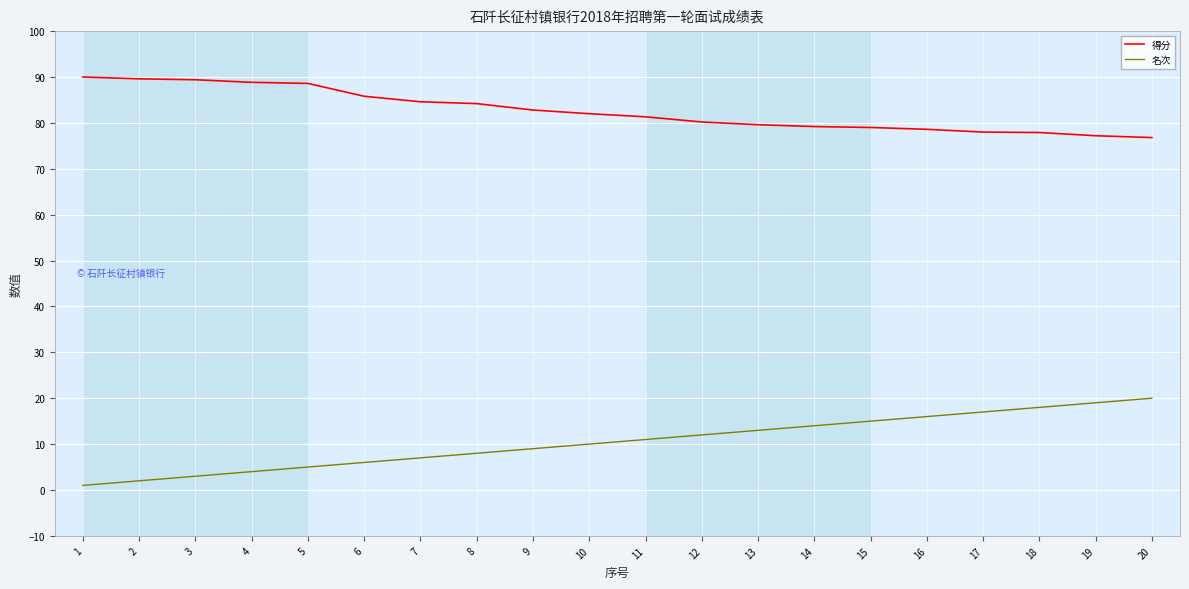

What is the greatest value displayed?

90.0